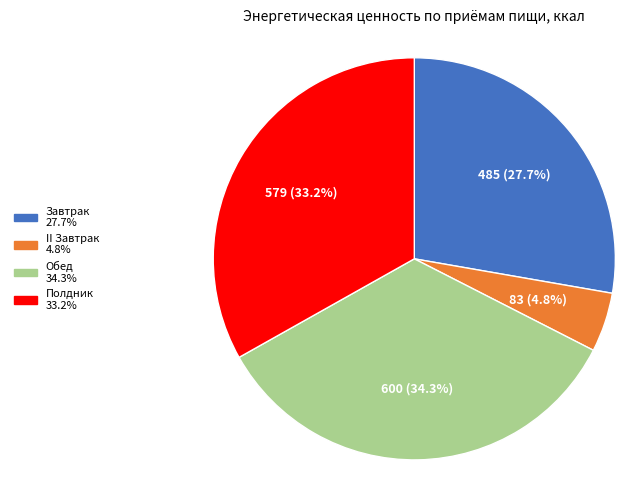

Is it true that Полдник is 33% of the pie?

True